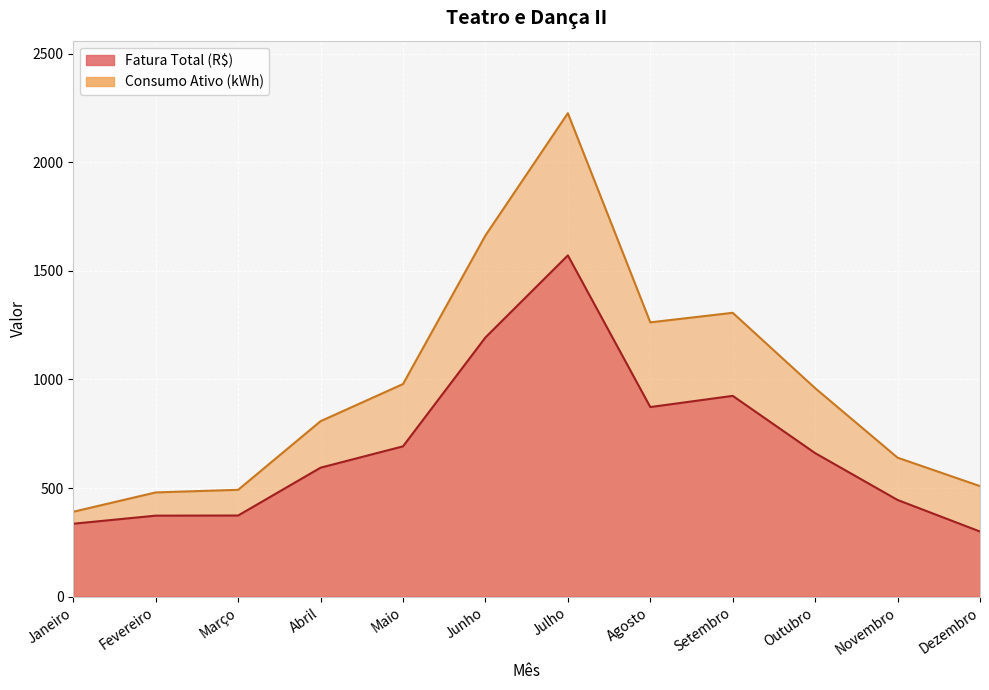

Which has a higher value, Junho or Julho?

Julho